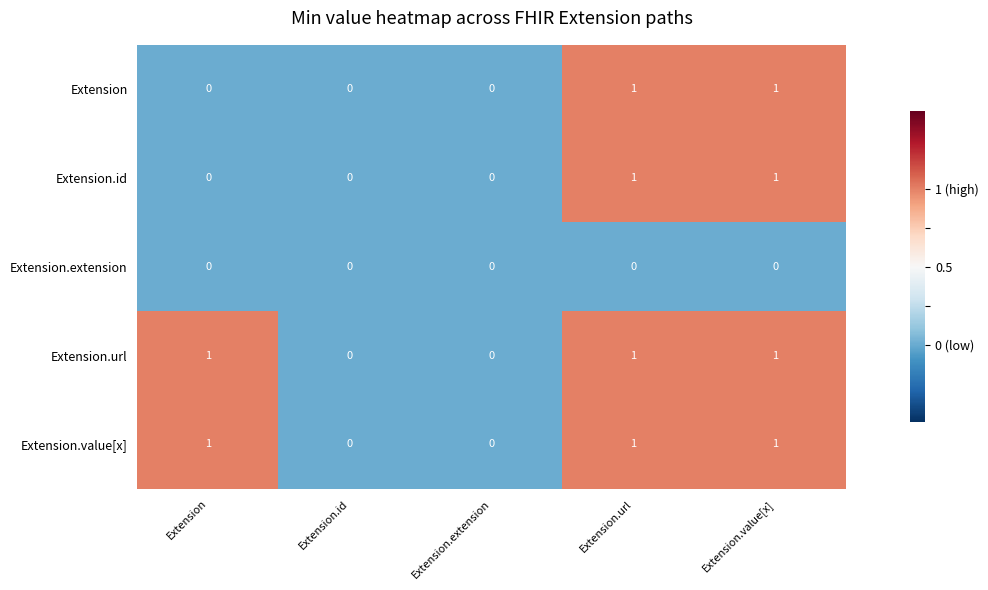

What is the sum of all Extension.value[x] values?

3